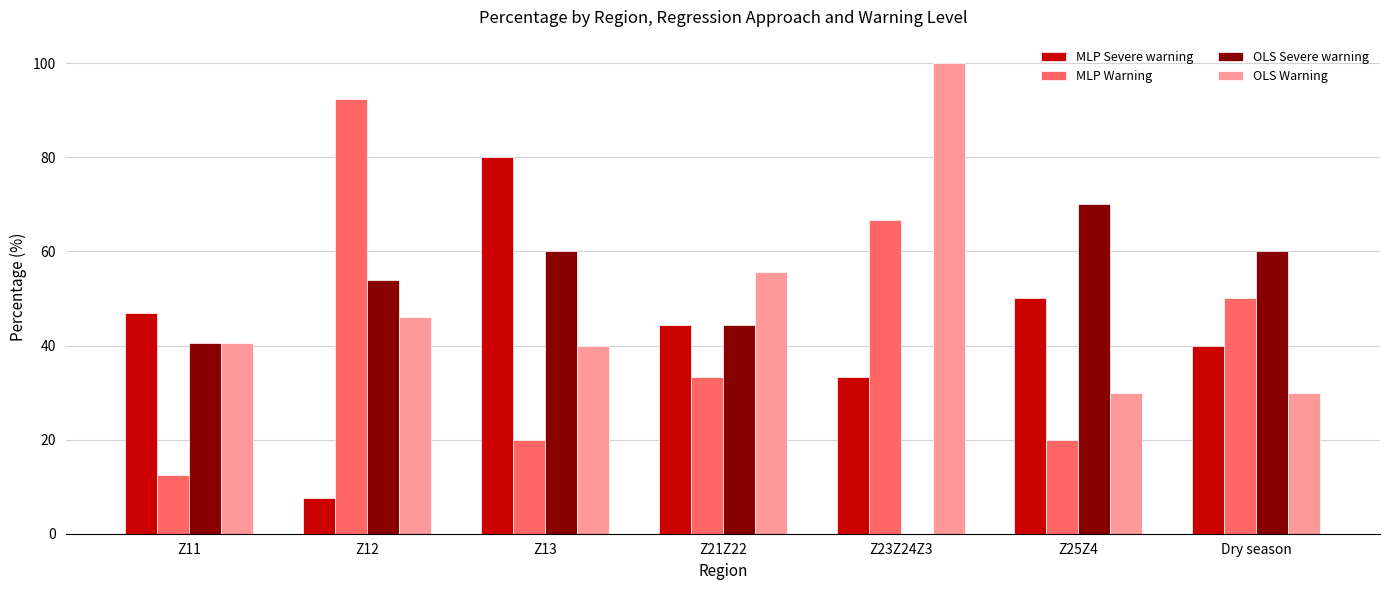

What is the sum of the MLP Warning values at Dry season and Z11?

62.5